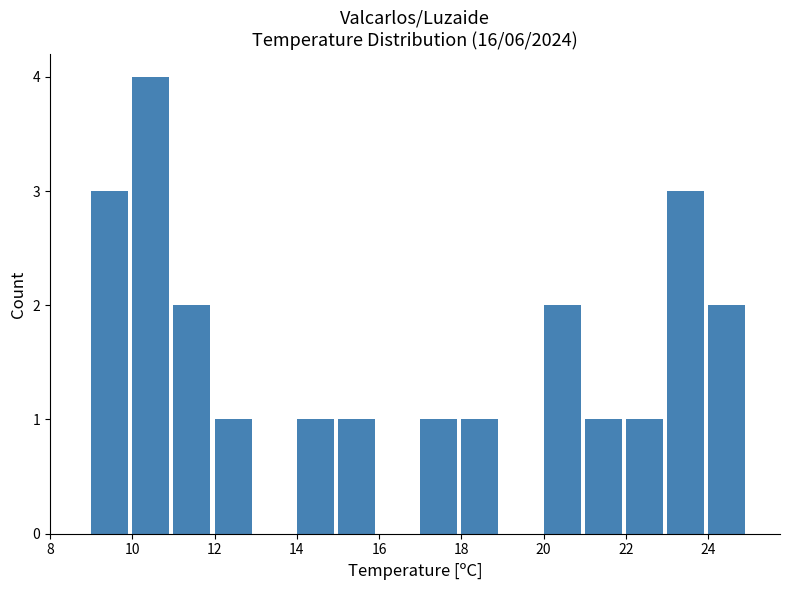

Which range on the x-axis has the tallest bar?

10 to 11